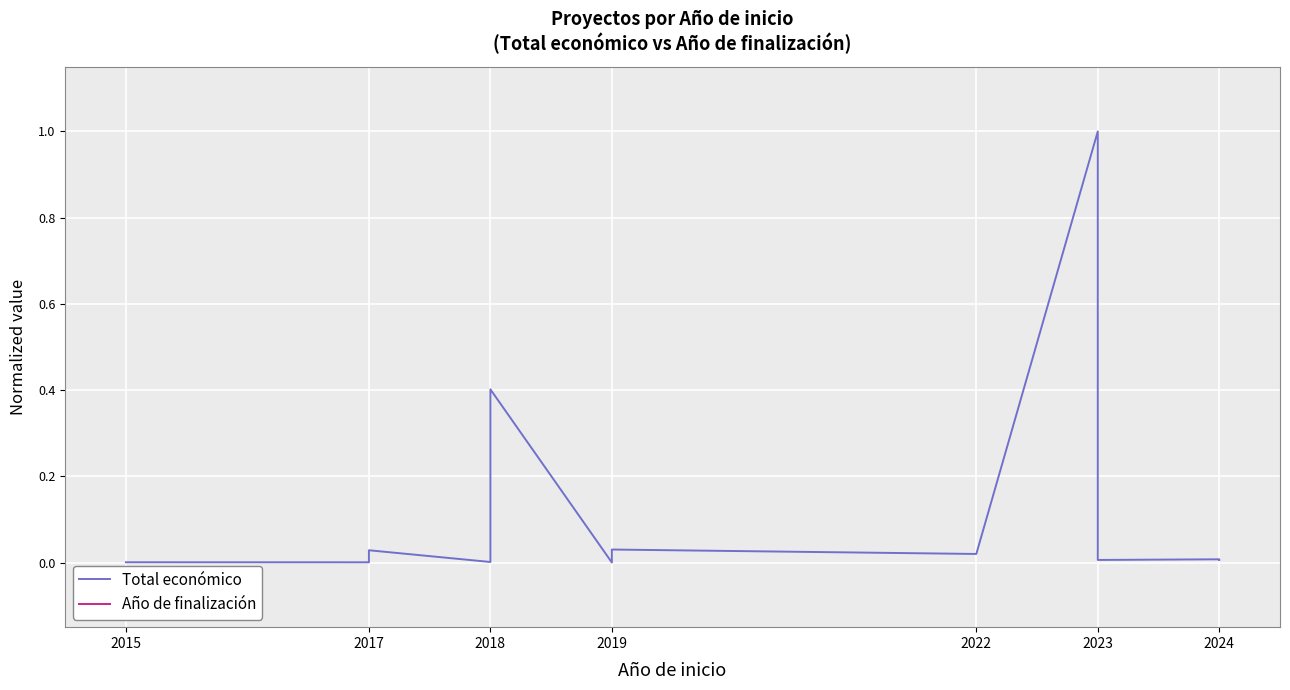

What is the average value of the Total económico series?

0.1